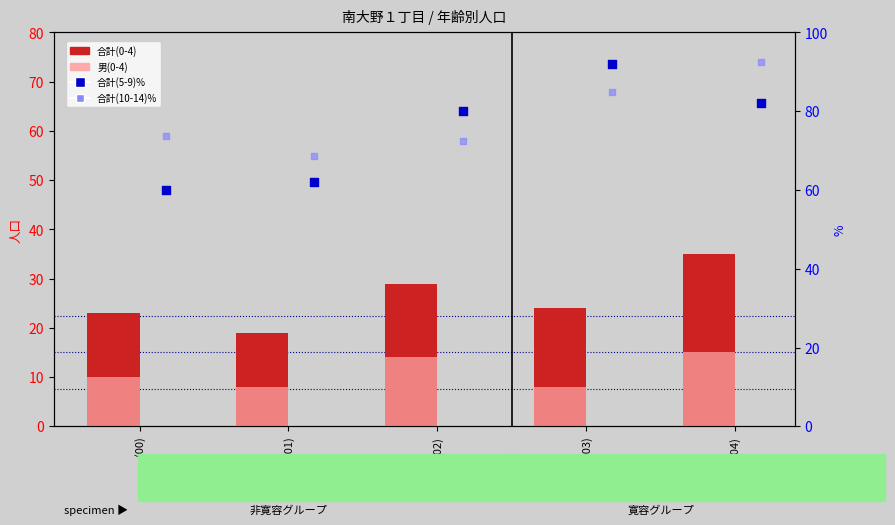

What are all the series names shown in the legend?

合計(0-4), 男(0-4), 合計(5-9)%, 合計(10-14)%